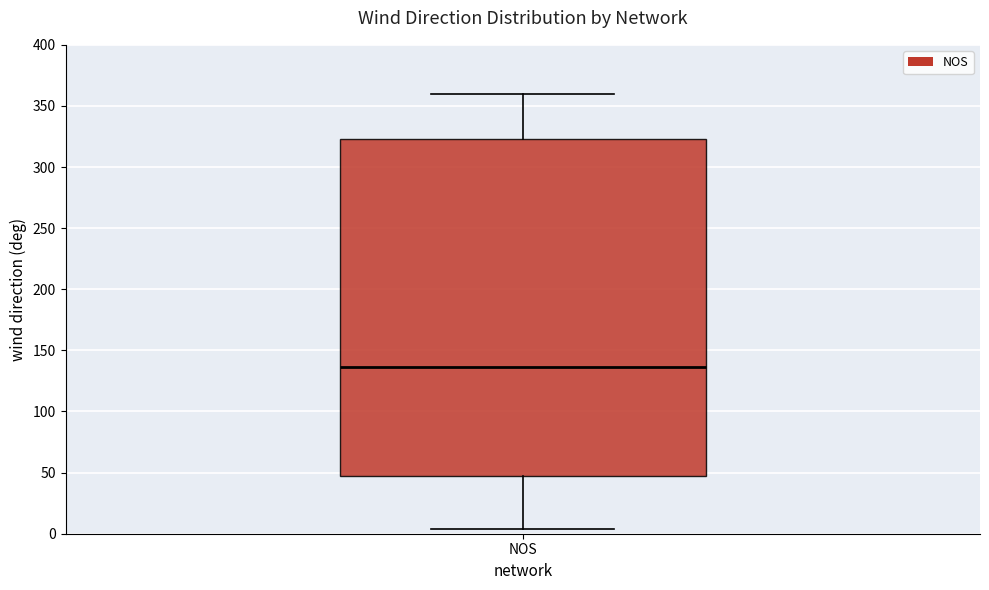

Where does the lower whisker of the box for NOS end on the y-axis? The values are not printed on the chart, so give them approximately, as read against the axis.

5